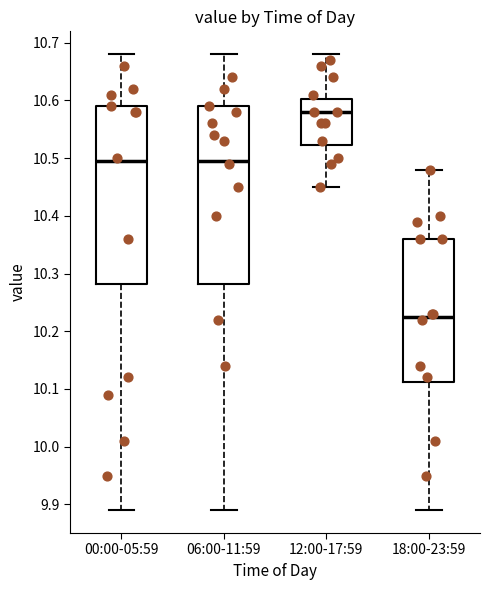

Where is the upper edge of the box for 00:00-05:59 on the y-axis? The values are not printed on the chart, so give them approximately, as read against the axis.

10.59